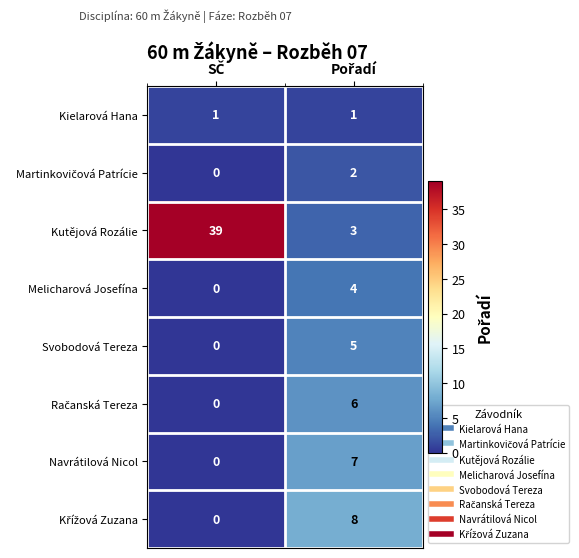

Which series has the widest spread of values?

Kutějová Rozálie